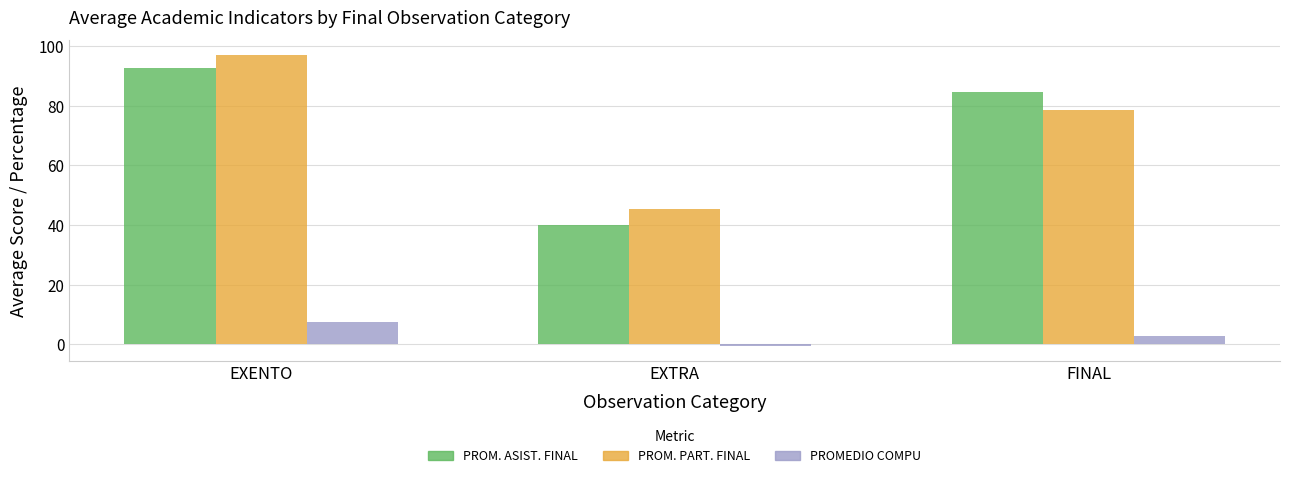

True or false: PROM. ASIST. FINAL has a value of 132.4 at EXENTO.

False